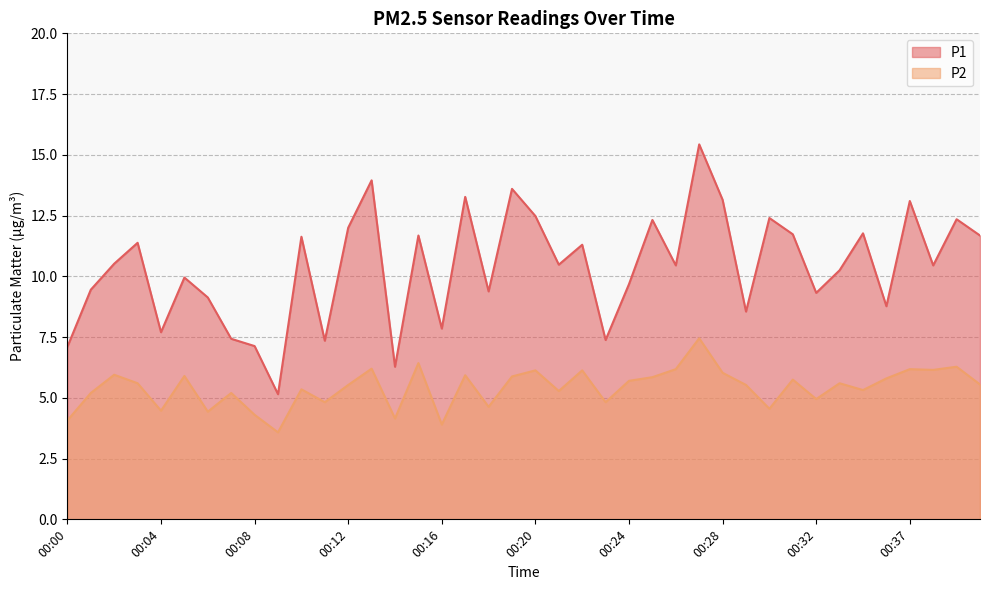

List the series in order of their peak value, highest first.

P1, P2